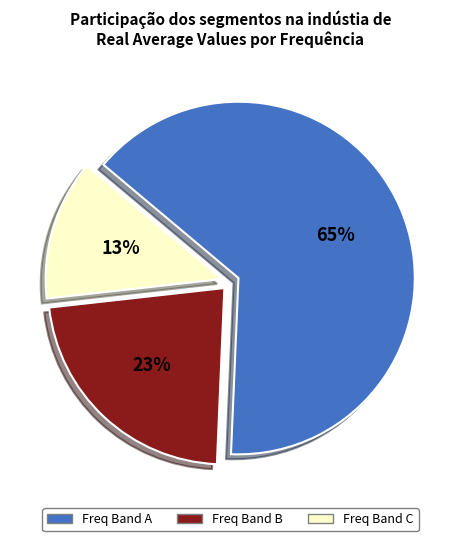

The Freq Band B slice represents 23% of the pie. True or false?

True